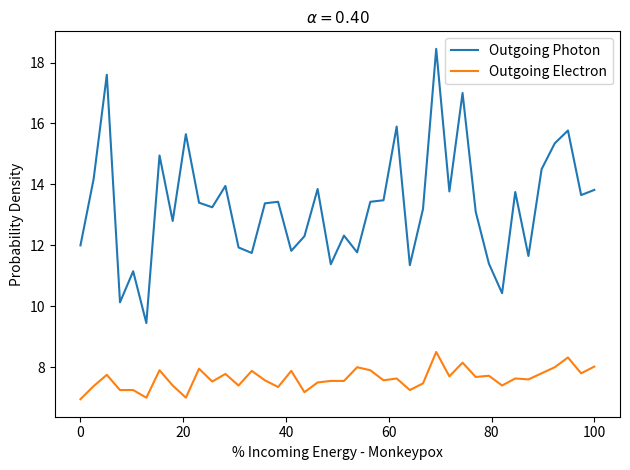

List the series in order of their peak value, lowest first.

Outgoing Electron, Outgoing Photon